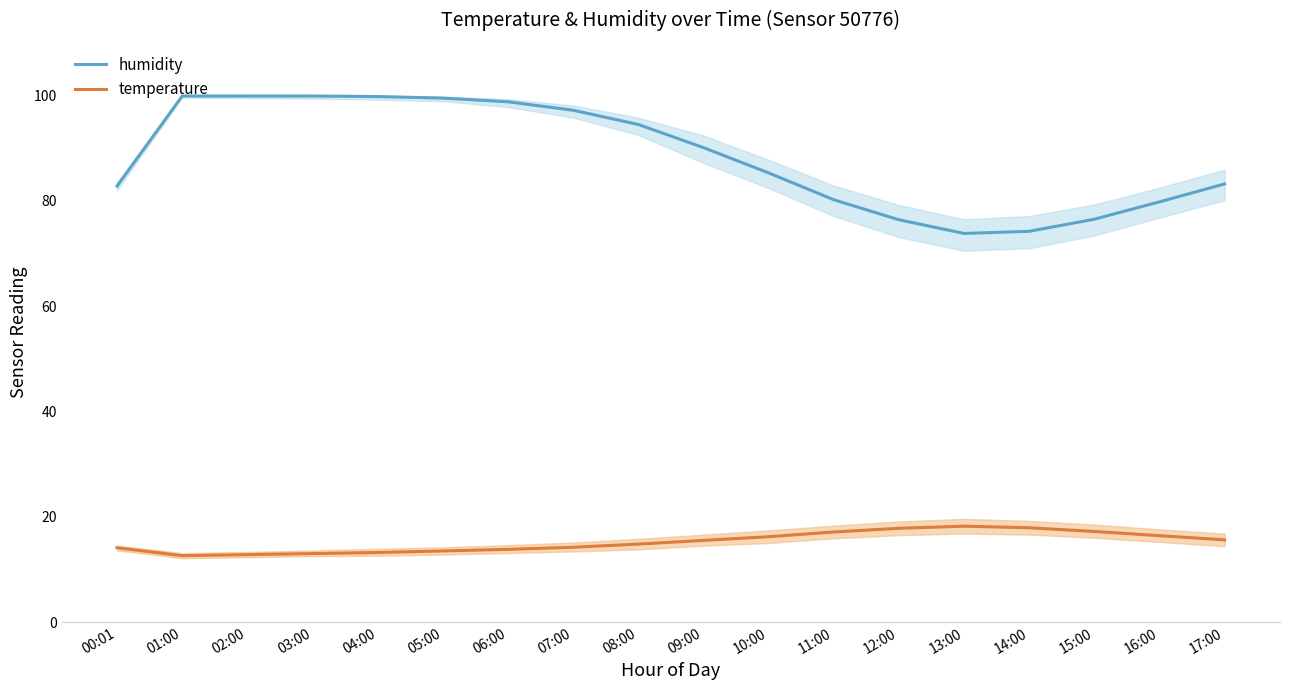

Reading left to right, what are all the values shown in this chart?

humidity: 00:01=82.8	01:00=99.9	02:00=99.9	03:00=99.9	04:00=99.8	05:00=99.5	06:00=98.8	07:00=97.2	08:00=94.5	09:00=90.1	10:00=85.3	11:00=80.2	12:00=76.4	13:00=73.8	14:00=74.2	15:00=76.5	16:00=79.8	17:00=83.2
temperature: 00:01=14.1	01:00=12.6	02:00=12.8	03:00=13.0	04:00=13.2	05:00=13.5	06:00=13.8	07:00=14.2	08:00=14.8	09:00=15.5	10:00=16.2	11:00=17.1	12:00=17.8	13:00=18.2	14:00=17.9	15:00=17.2	16:00=16.4	17:00=15.6